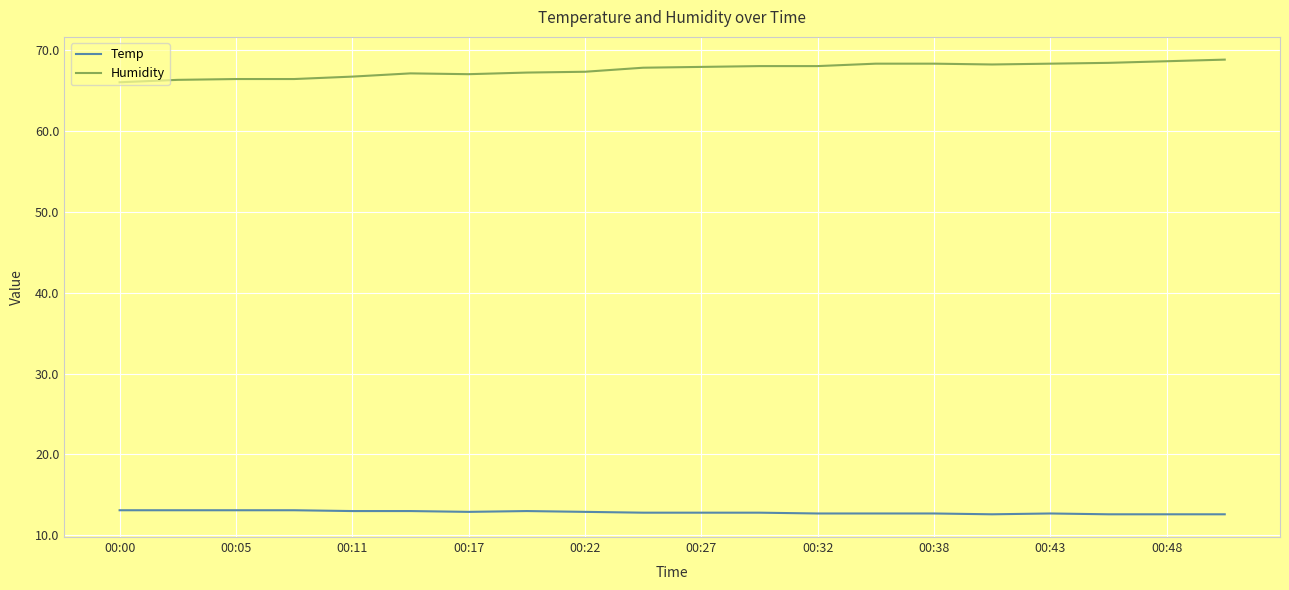

Does the chart display data point markers on the line(s)?

No